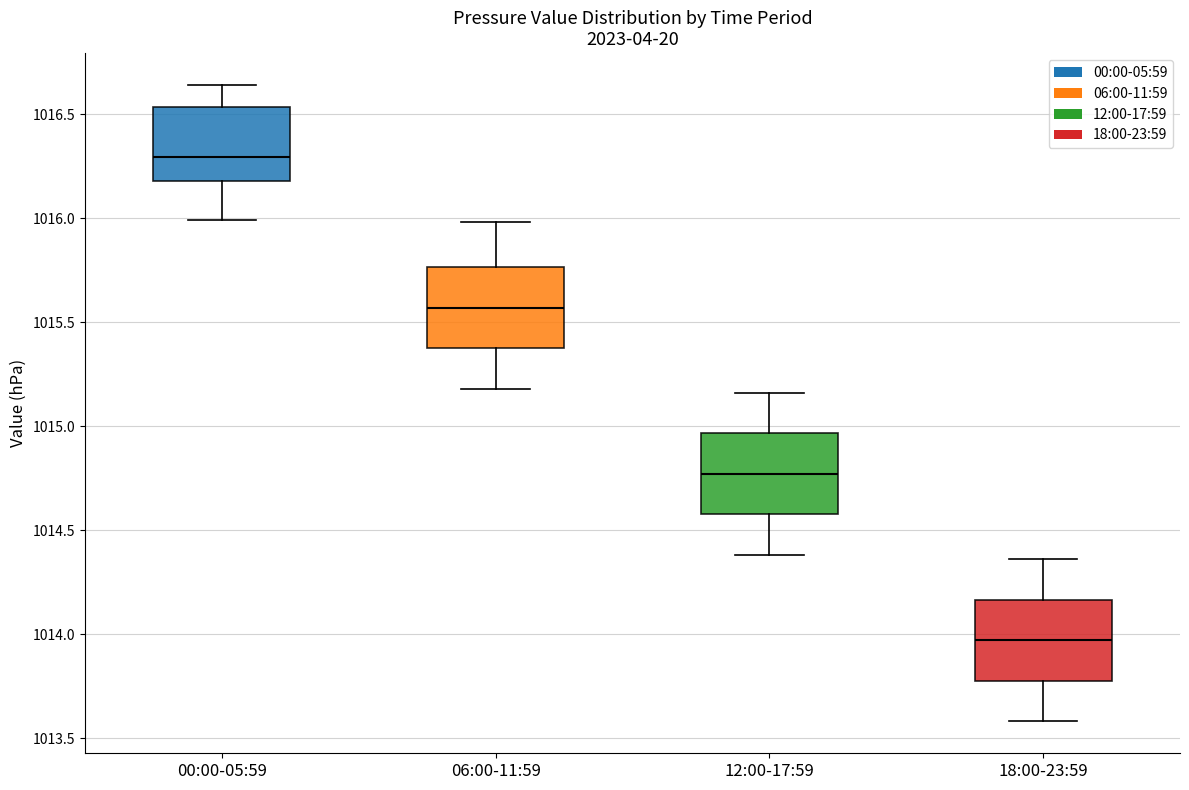

Which box's median line is the highest?

00:00-05:59